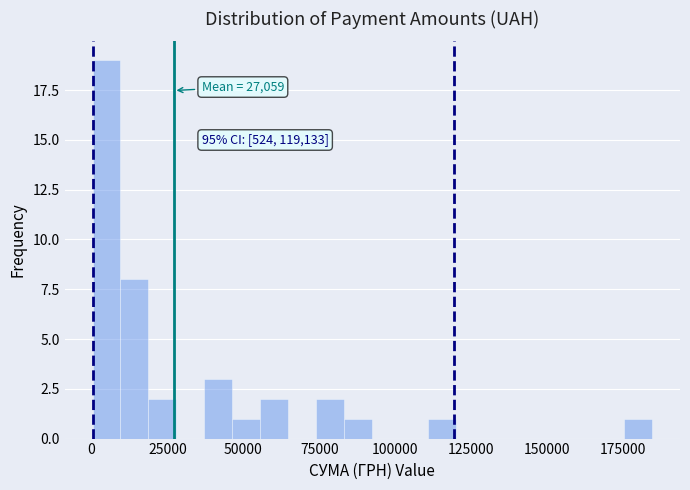

Around what value on the x-axis is the tallest bar? Give the approximate position of its centre, as read against the axis.

5000